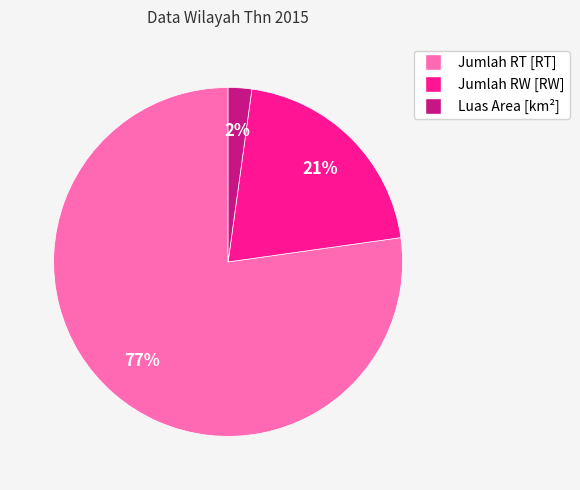

To the nearest percent, what is the difference between the largest and smallest slice percentages?

75%